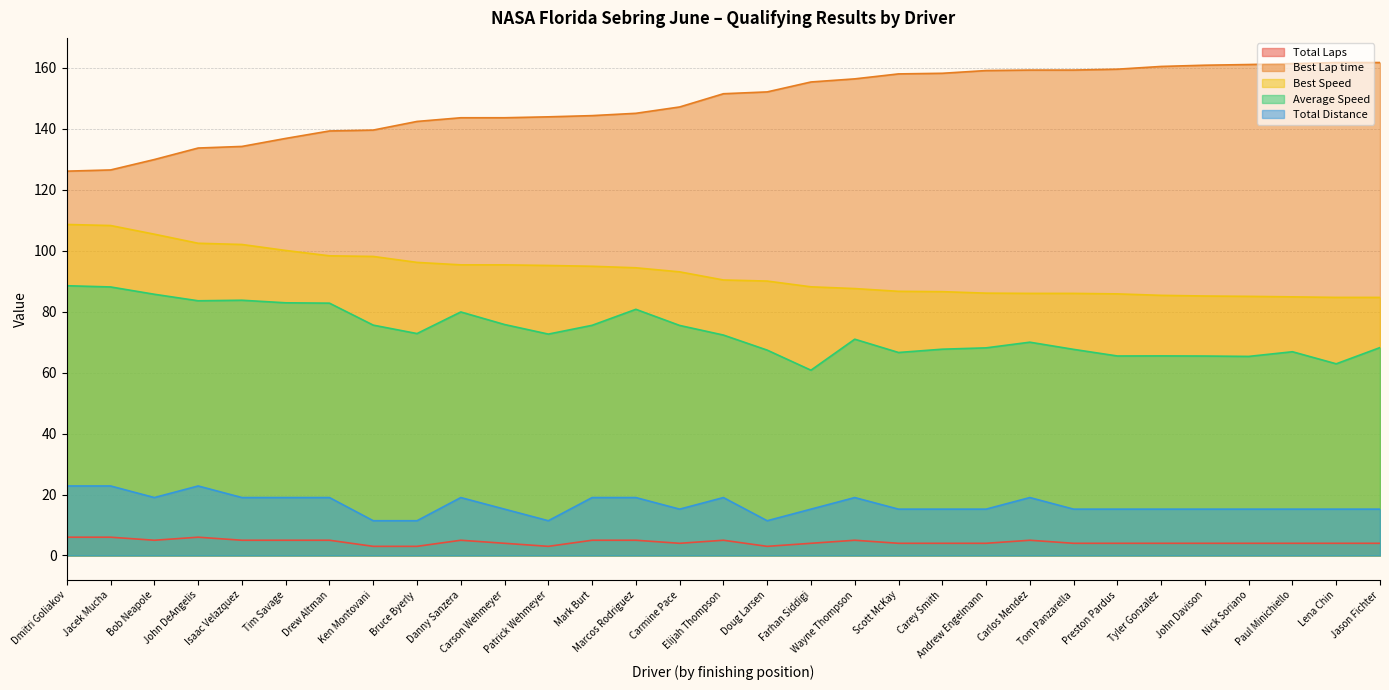

How many lines are shown in the chart?

5